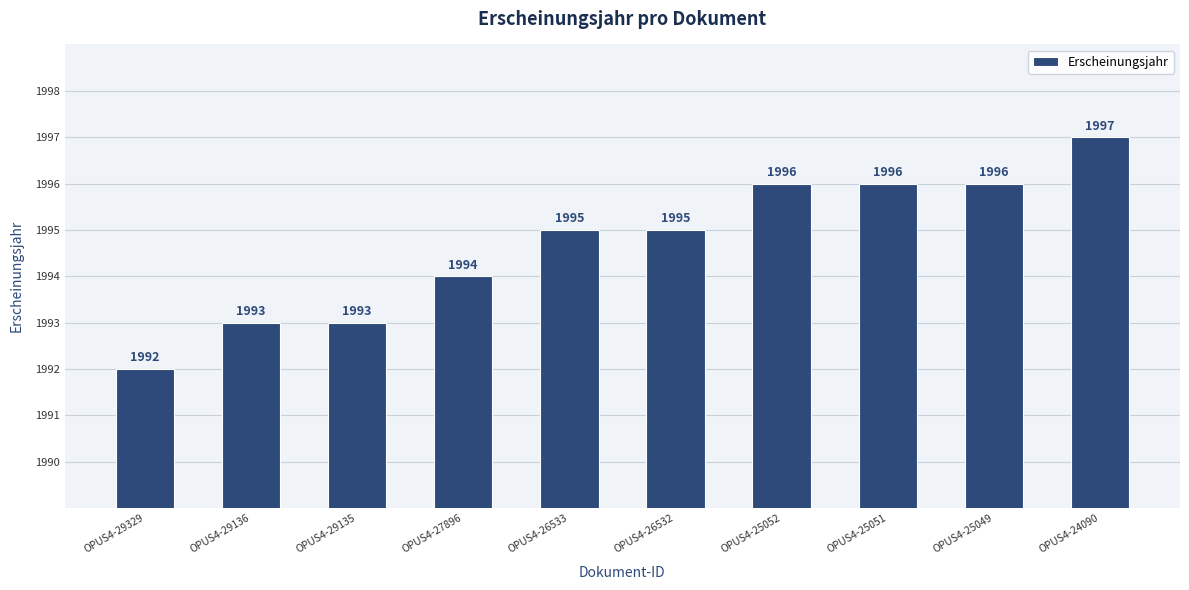

What is the difference between the values at OPUS4-26532 and OPUS4-27896?

1